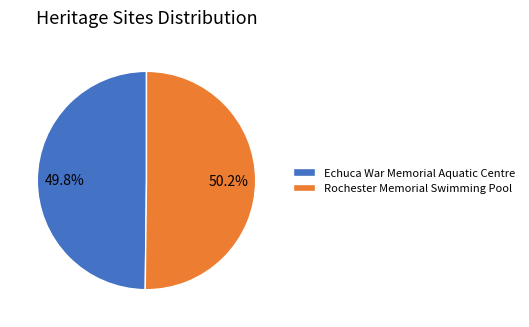

Is there any slice that represents more than half of the pie?

Yes